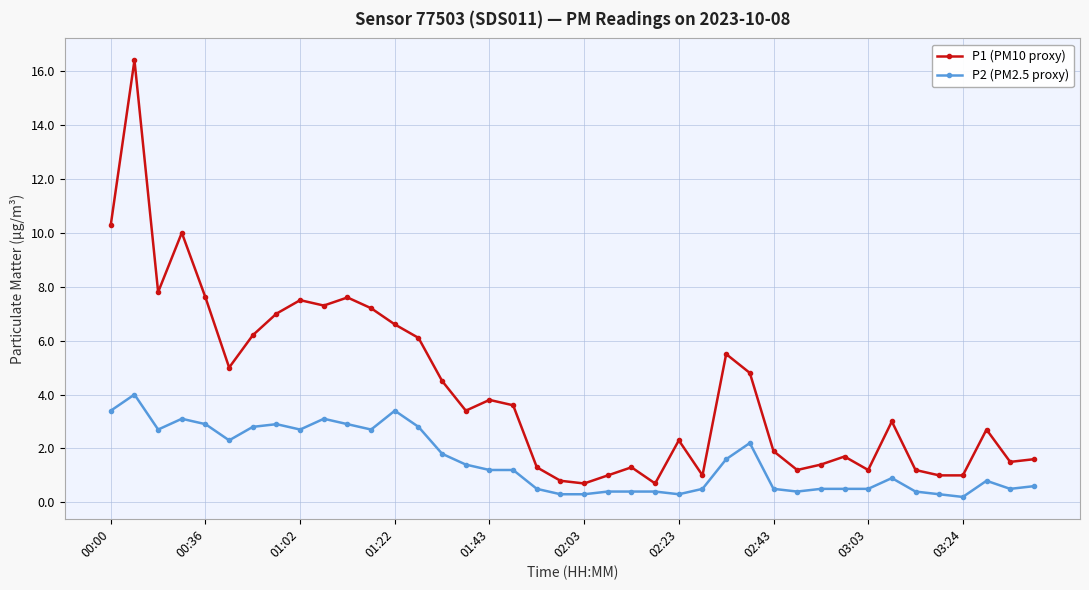

What is the maximum value for P2 (PM2.5 proxy)?

4.0